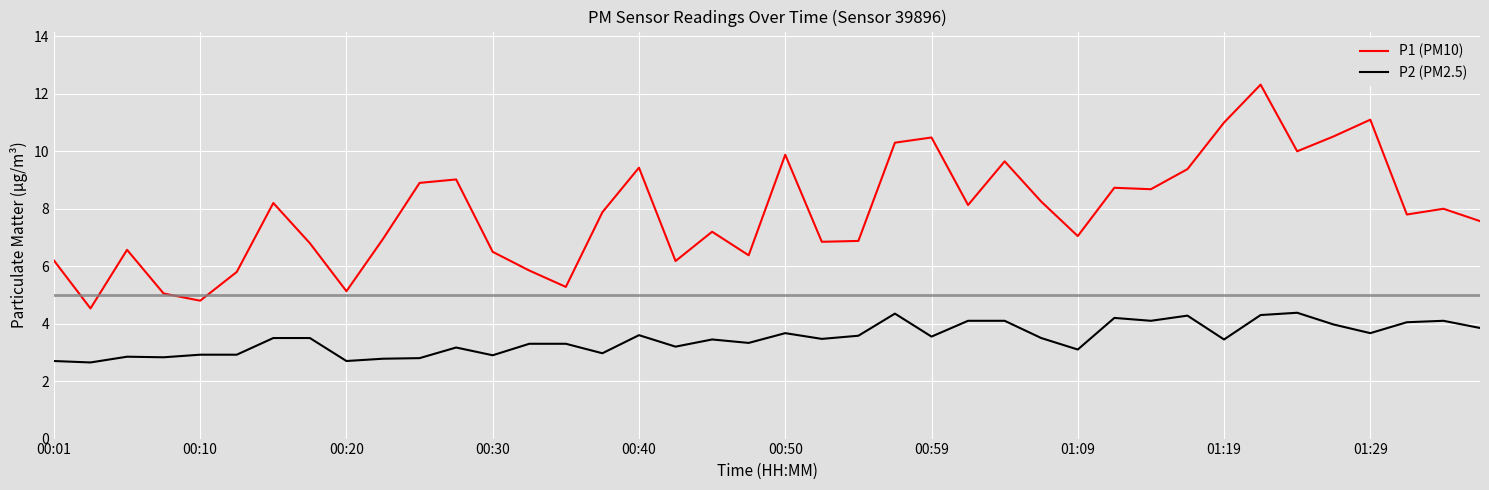

What is the lowest value of the P1 (PM10) series?

4.5